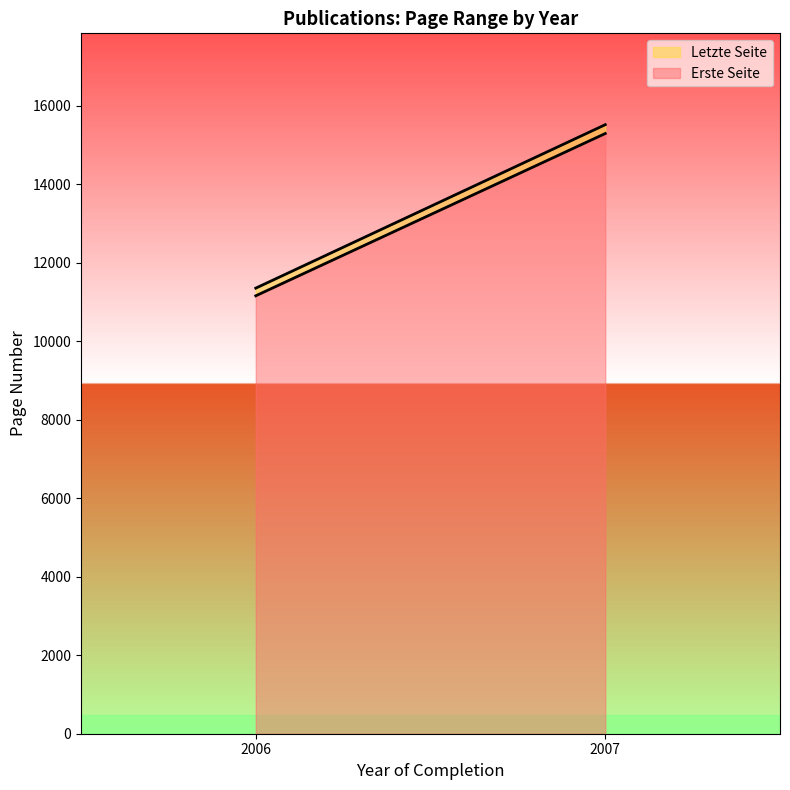

The Erste Seite series shows 15294 at 2007. True or false?

True